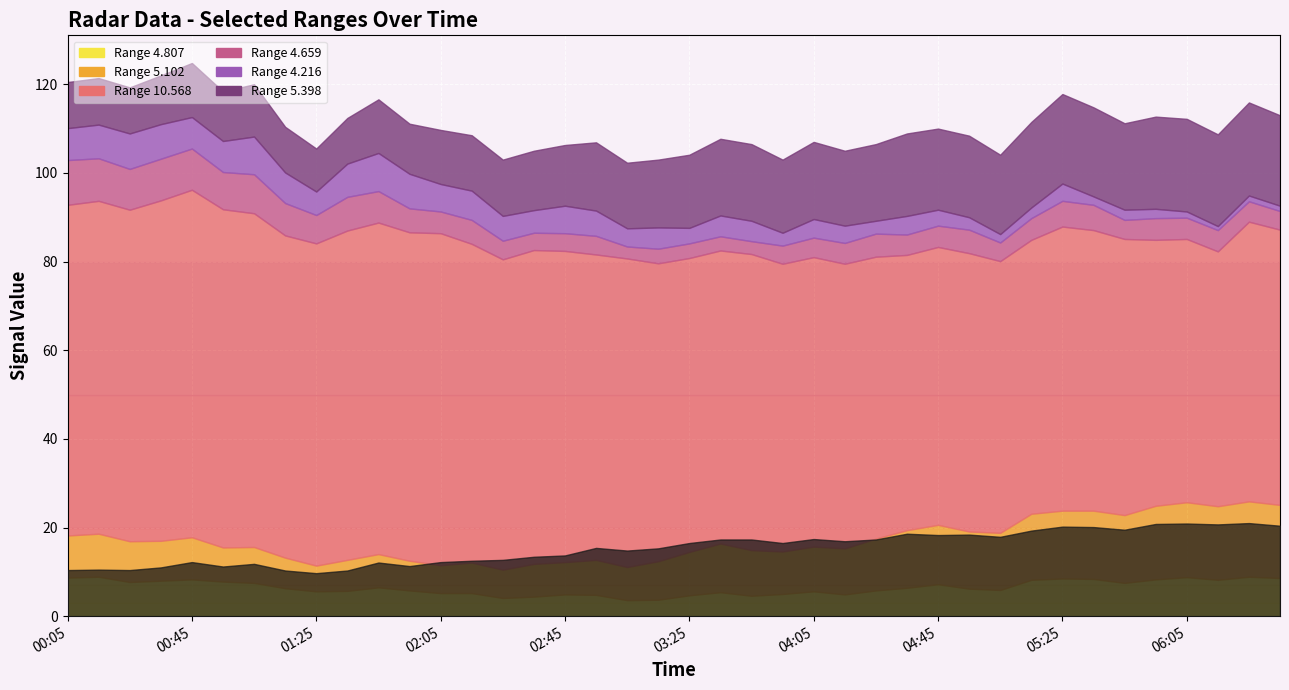

True or false: 4.216 has more than 2 points higher than both neighbors.

True